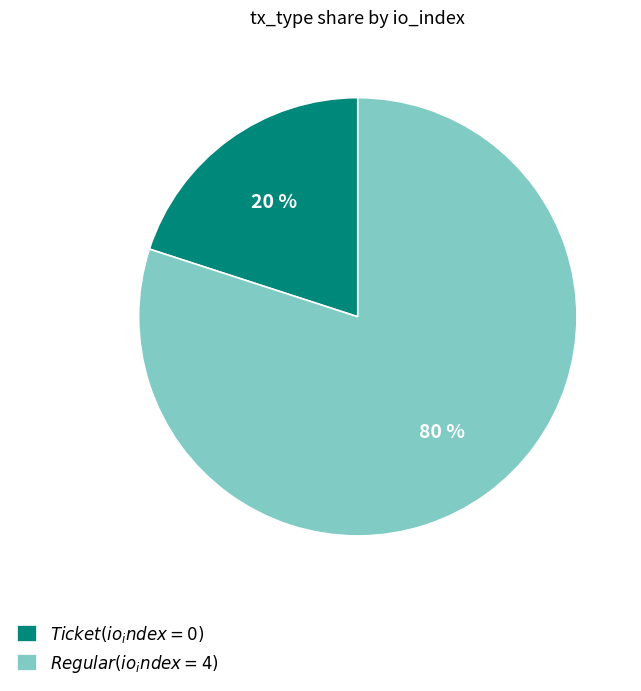

Does any single category account for the majority?

Yes